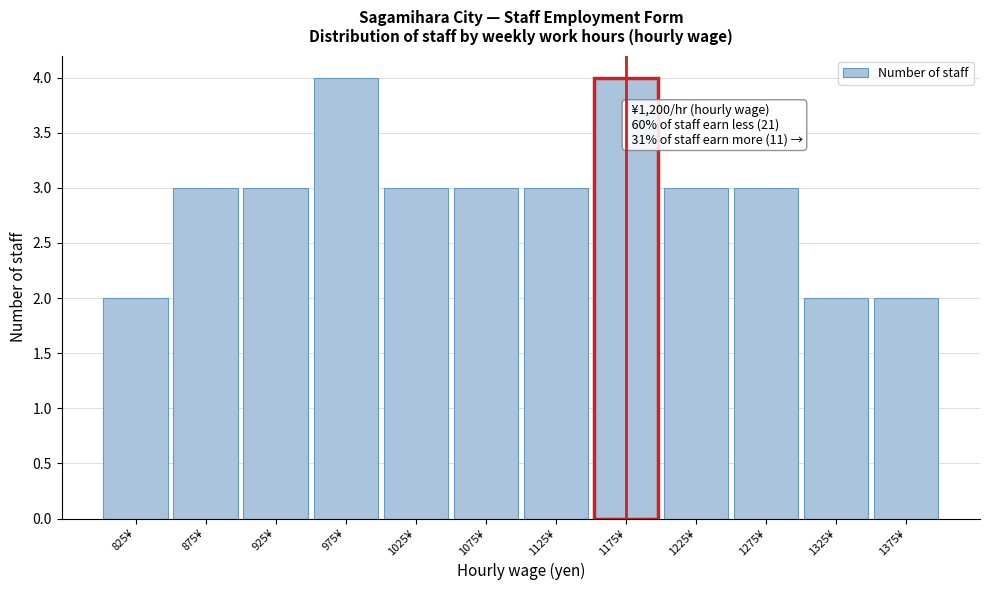

Reading right to left, list all the values displayed in this chart.

1375¥=2	1325¥=2	1275¥=3	1225¥=3	1175¥=4	1125¥=3	1075¥=3	1025¥=3	975¥=4	925¥=3	875¥=3	825¥=2